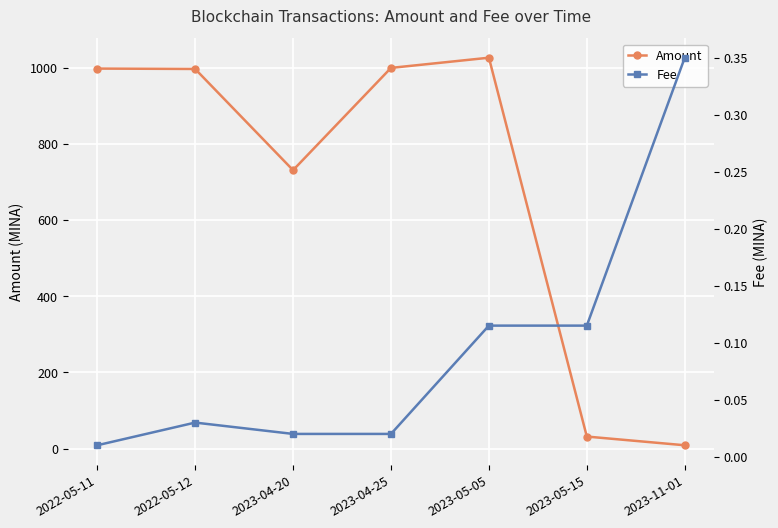

What is the difference between the Amount values at 2023-11-01 and 2023-04-25?

991.4